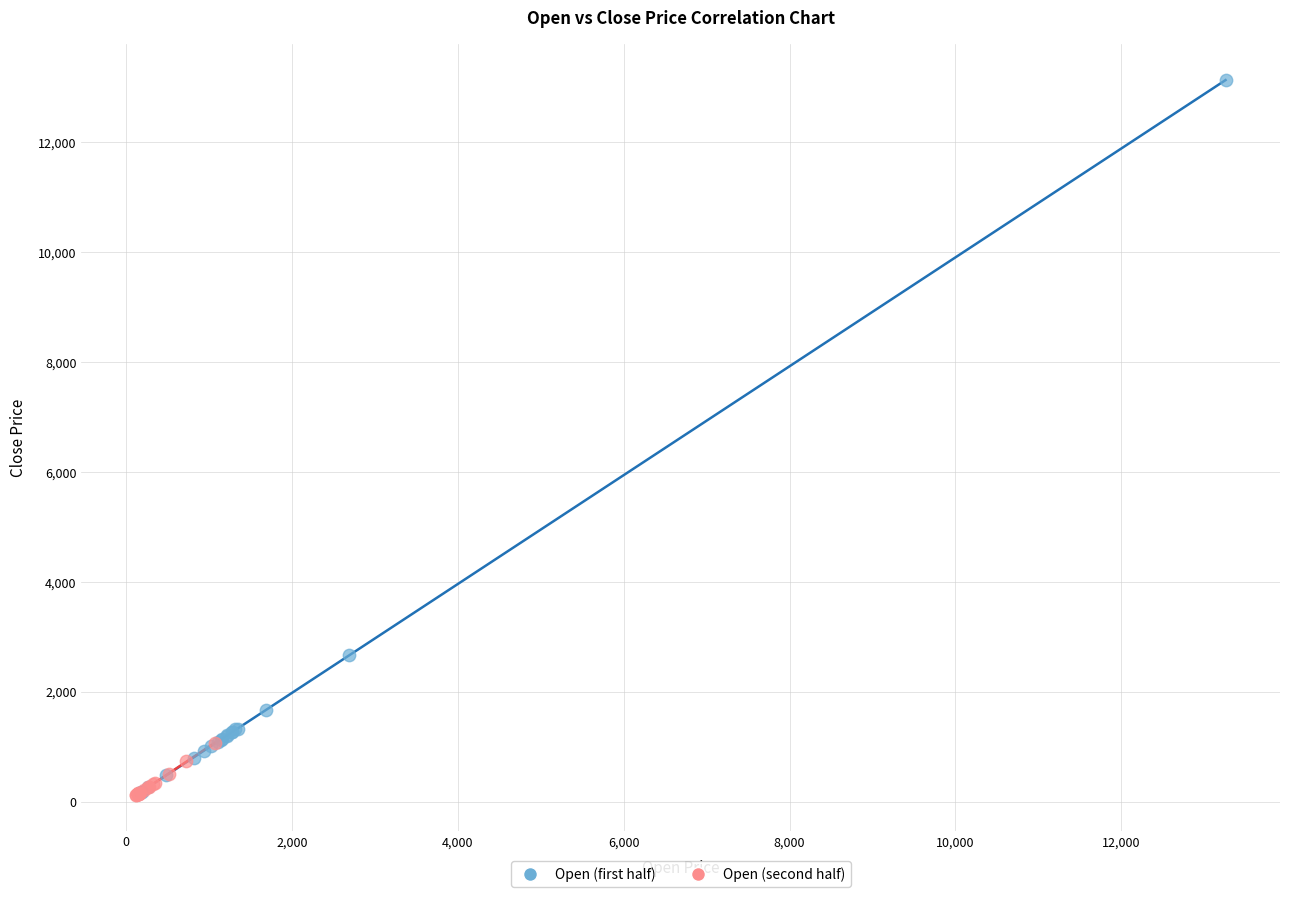

Which series reaches the maximum Y coordinate?

Open (first half)